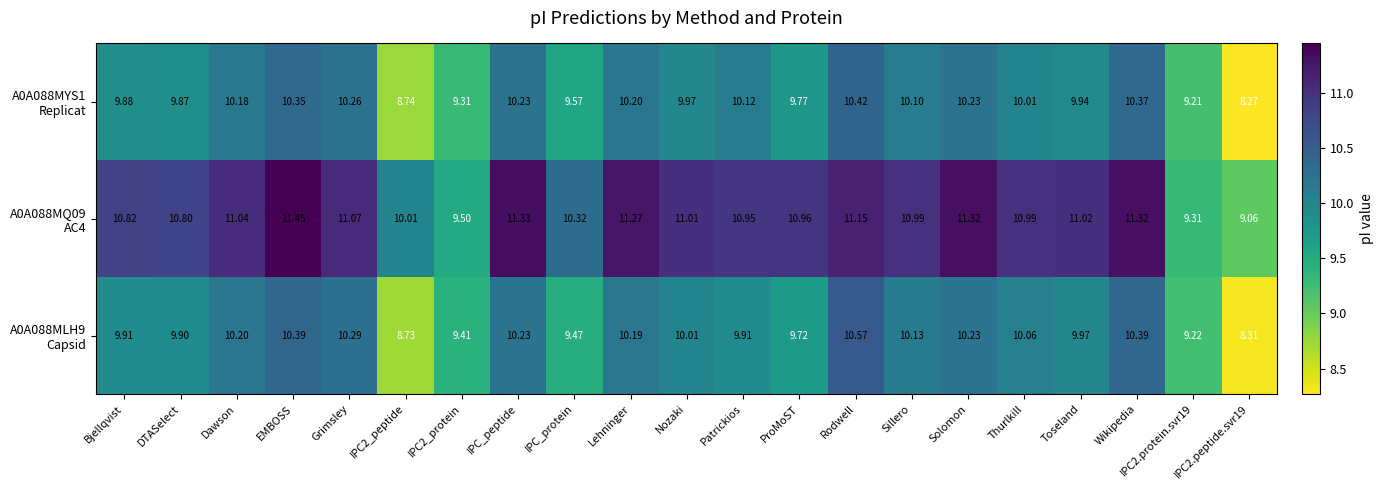

Which label corresponds to the largest value in the chart?

EMBOSS